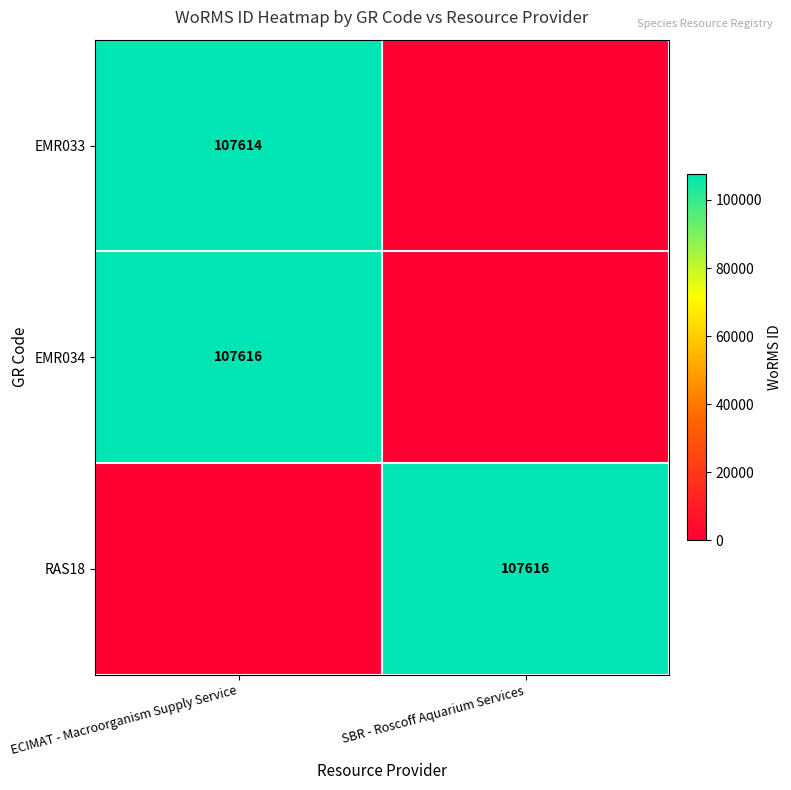

True or false: EMR033 has a value of 107614 at ECIMAT - Macroorganism Supply Service.

True